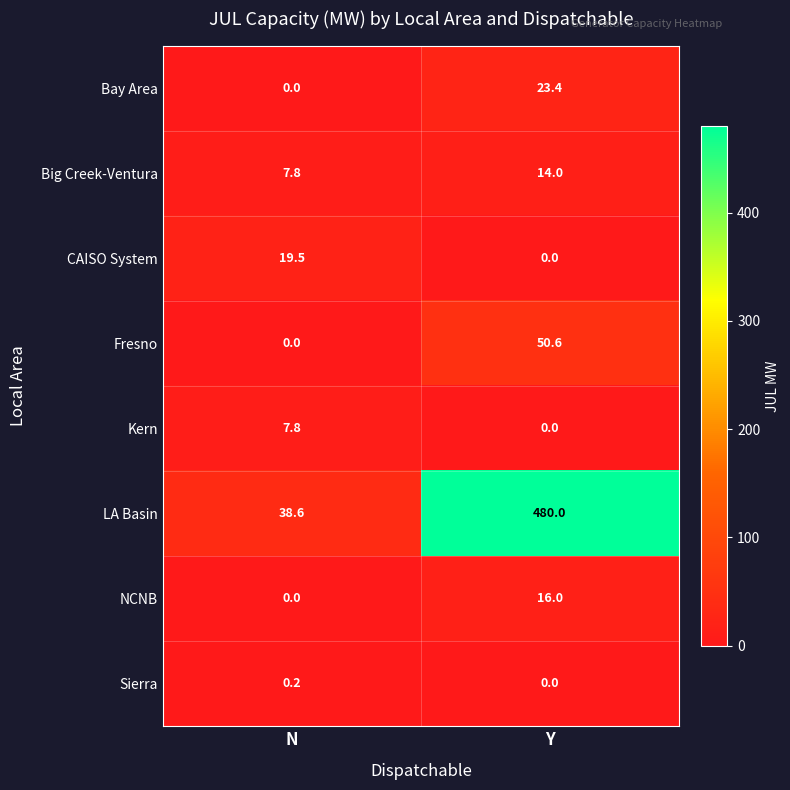

Count the number of categories in the chart.

2